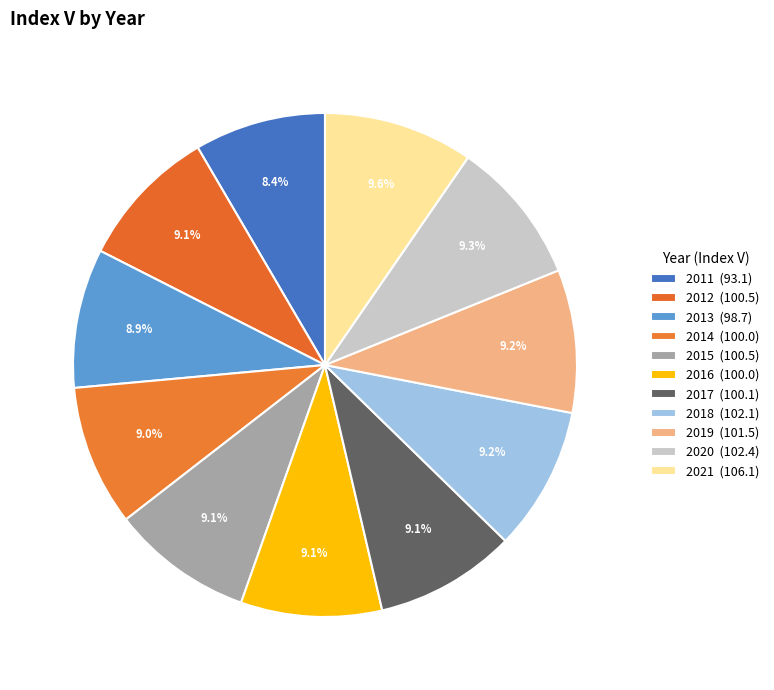

How many slices are in this pie chart?

11